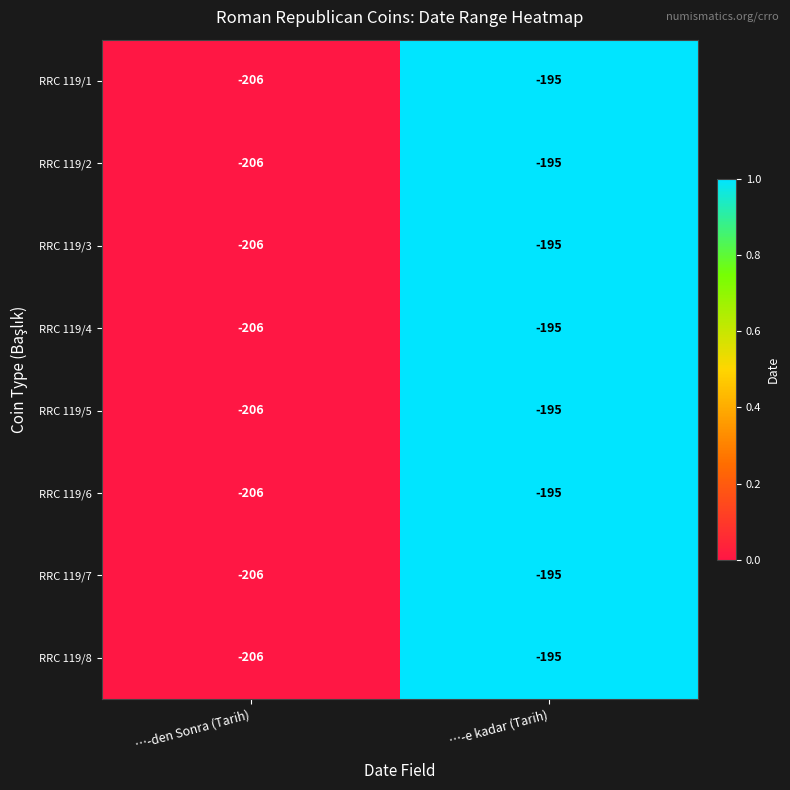

What is the difference between the RRC 119/4 values at …-e kadar (Tarih) and …-den Sonra (Tarih)?

11